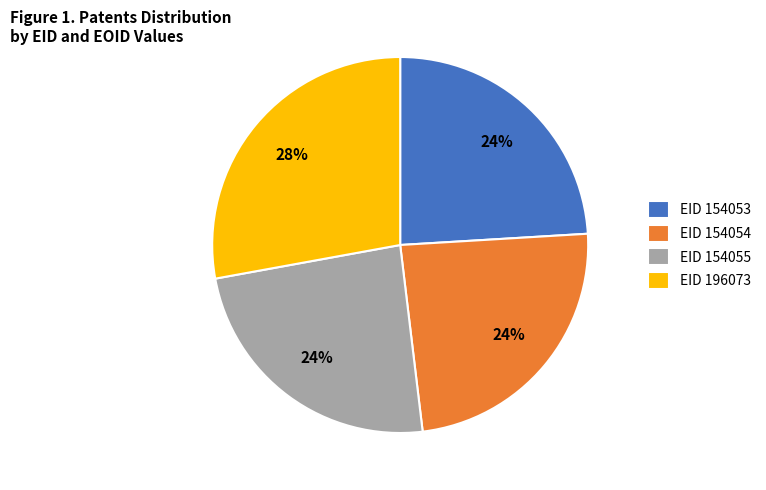

To the nearest percent, what is the average slice percentage?

25%